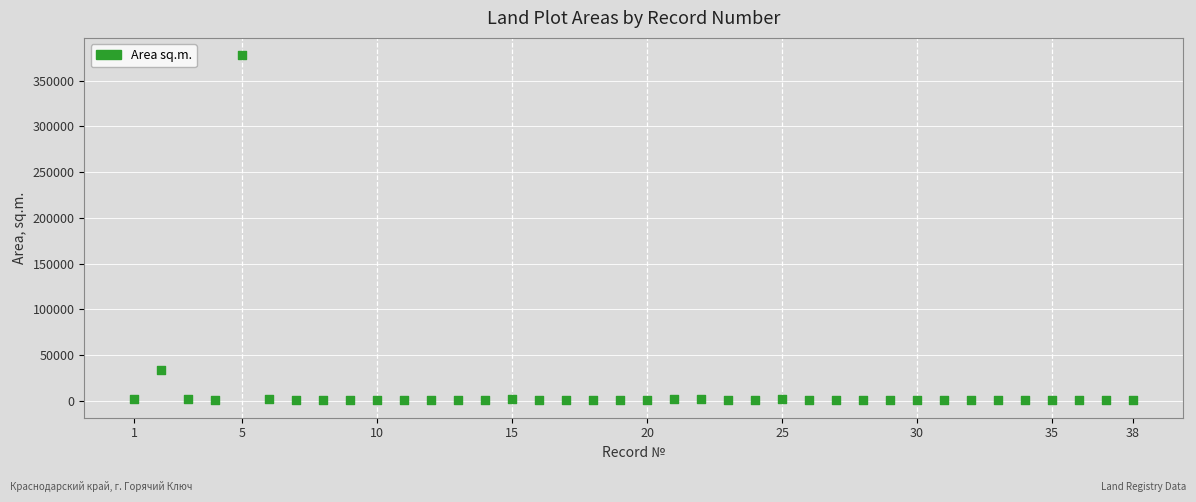

What is the range of Y values (max minus min)?

377318